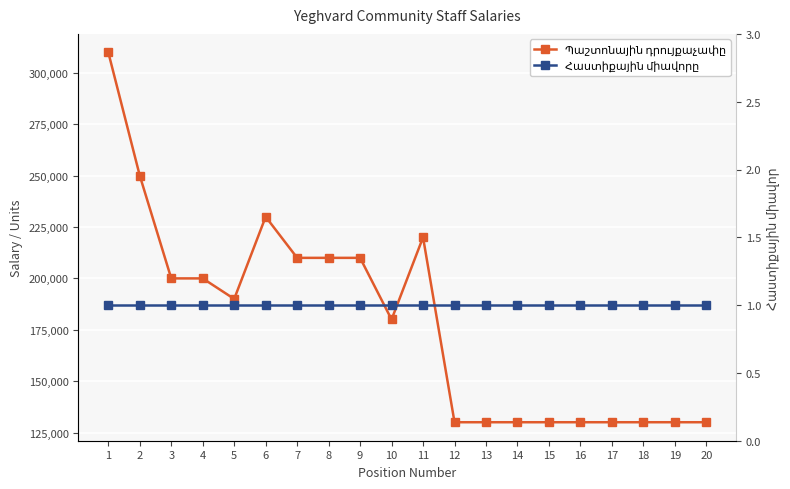

Between 10 and 16, which series saw the biggest shift?

Պաշտոնային դրույքաչափը